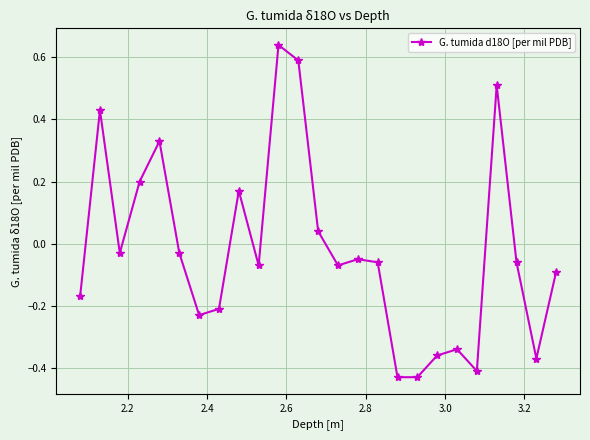

True or false: the data has more than 1 interior local peaks.

True